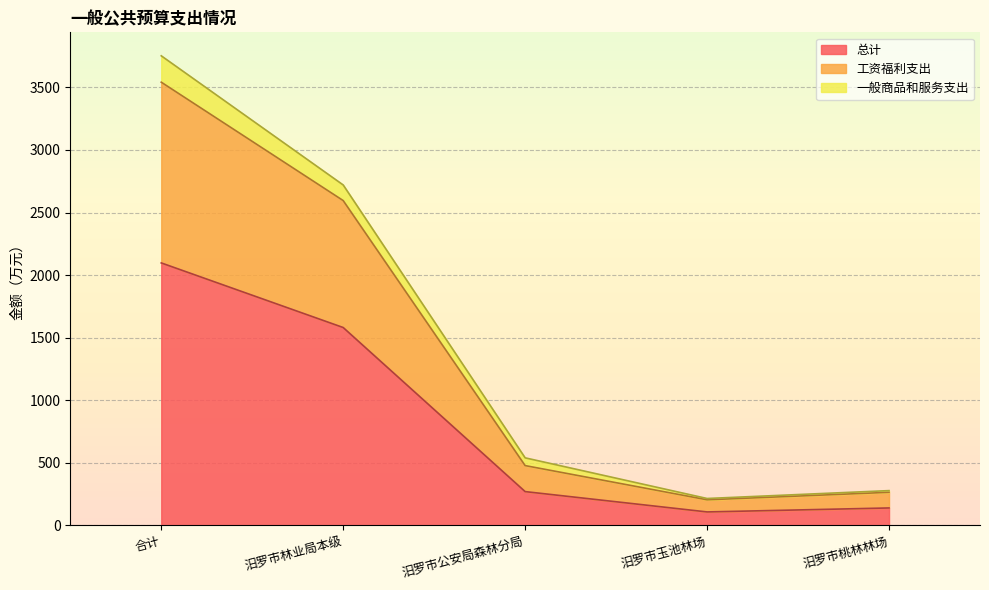

True or false: 总计 has more than 1 interior local peaks.

False